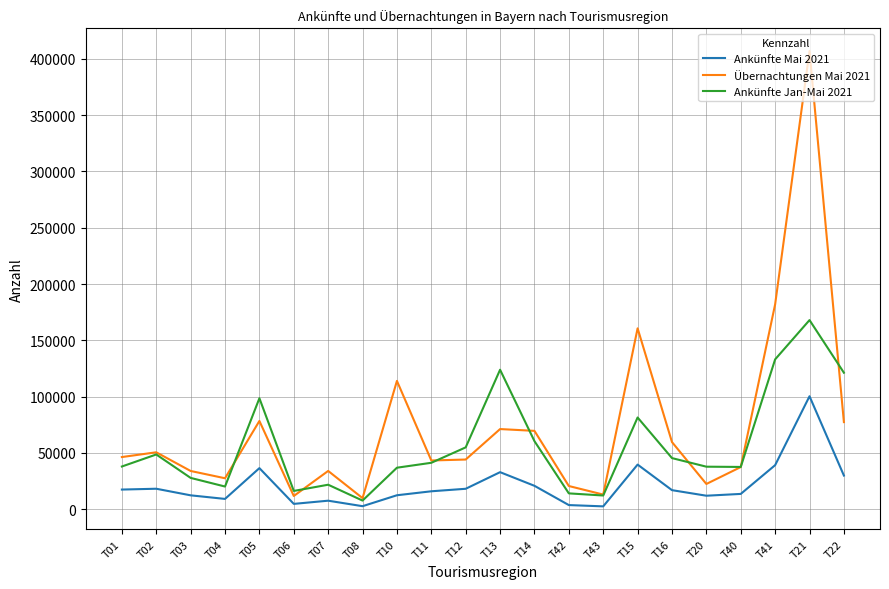

Where is the first local minimum for Übernachtungen Mai 2021?

T04